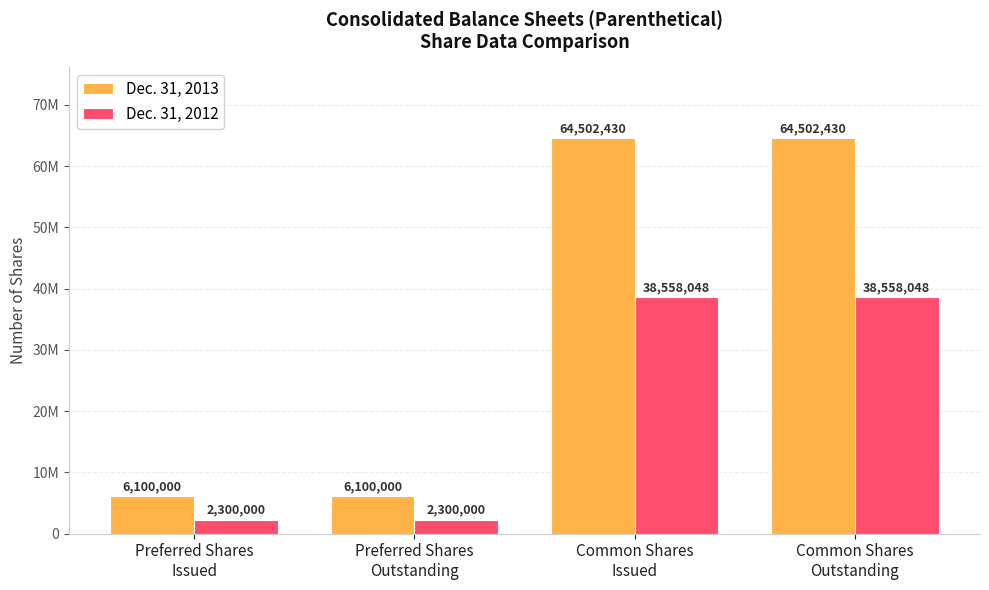

What are all the series names shown in the legend?

Dec. 31, 2013, Dec. 31, 2012